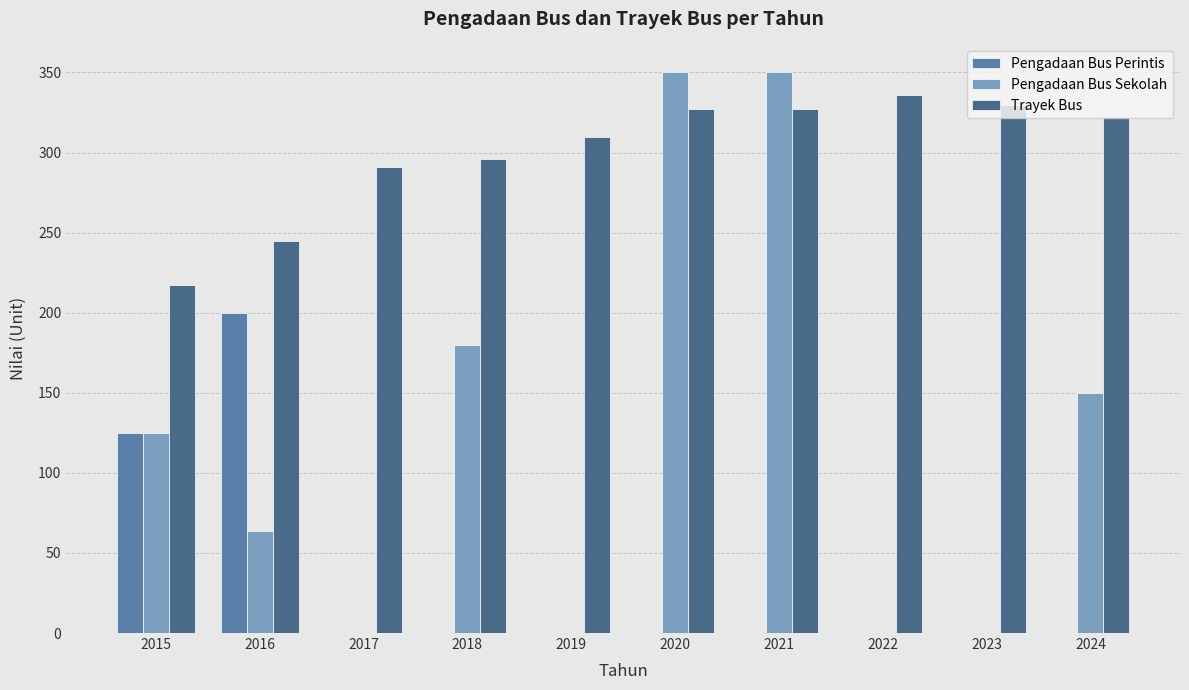

List the labels in order of Trayek Bus value, largest first.

2022, 2023, 2020, 2021, 2024, 2019, 2018, 2017, 2016, 2015